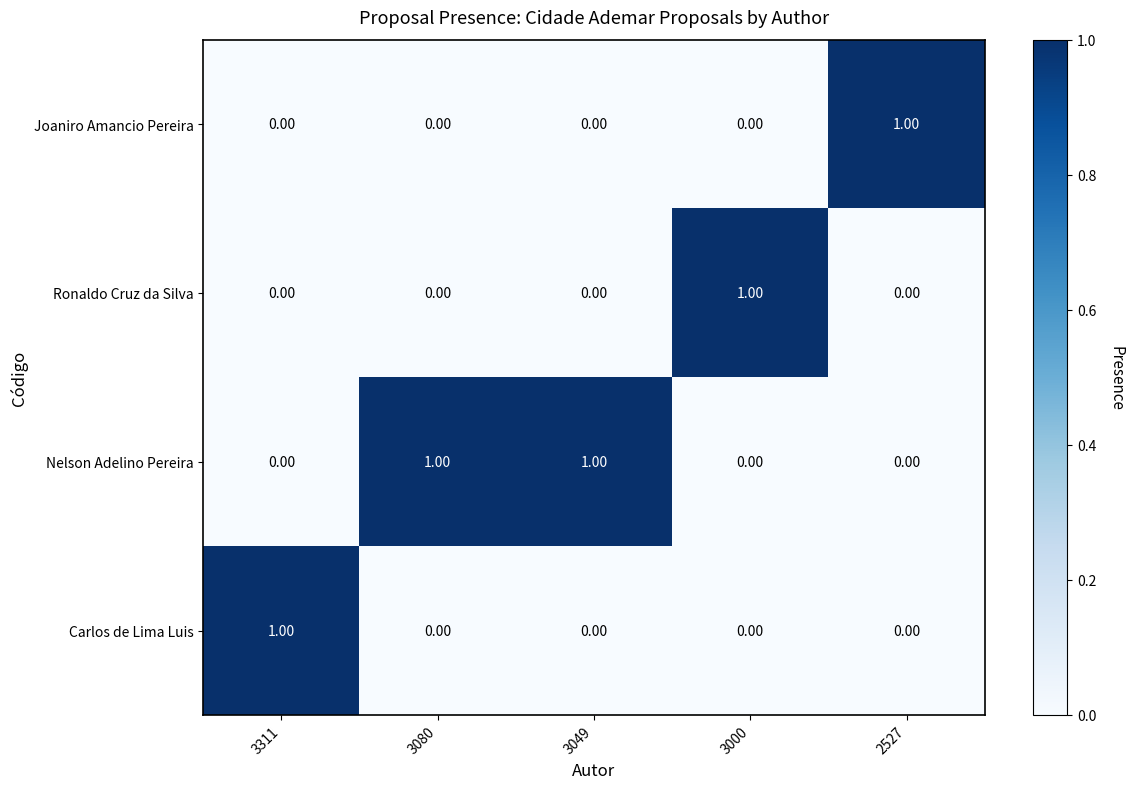

At how many categories does at least one series exceed 0?

5